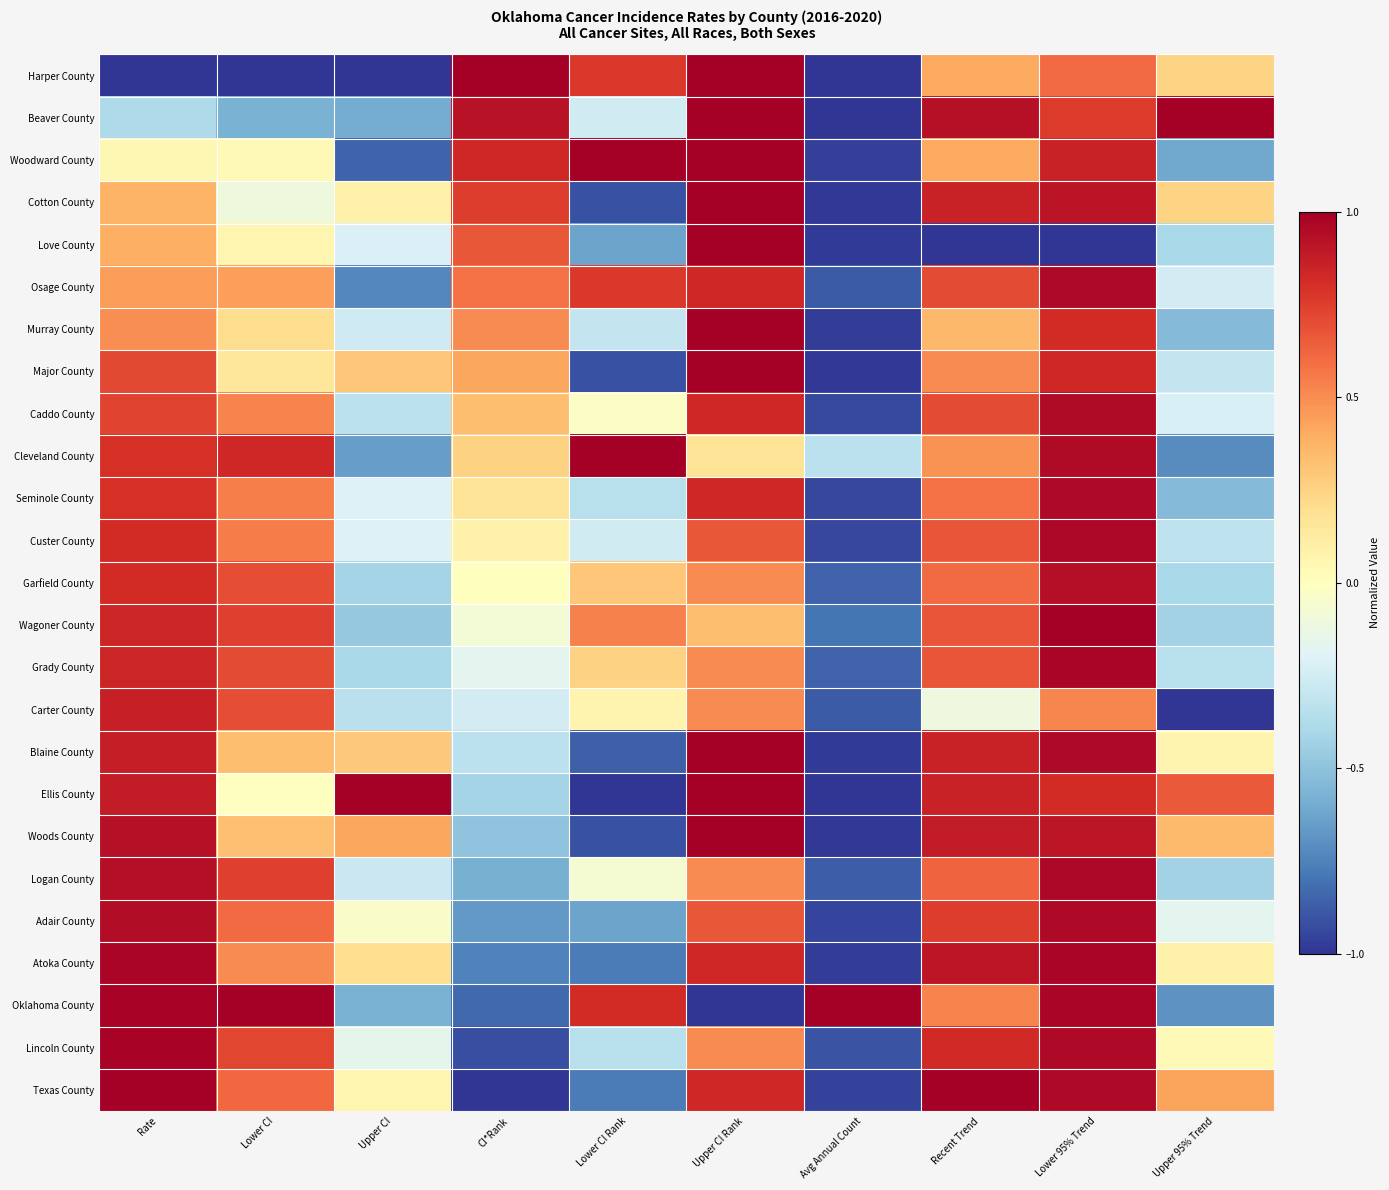

At Avg Annual Count, list the series in order from smallest to largest.

Harper County, Beaver County, Ellis County, Cotton County, Major County, Woods County, Love County, Blaine County, Murray County, Atoka County, Woodward County, Texas County, Adair County, Seminole County, Custer County, Caddo County, Lincoln County, Osage County, Carter County, Logan County, Garfield County, Grady County, Wagoner County, Cleveland County, Oklahoma County